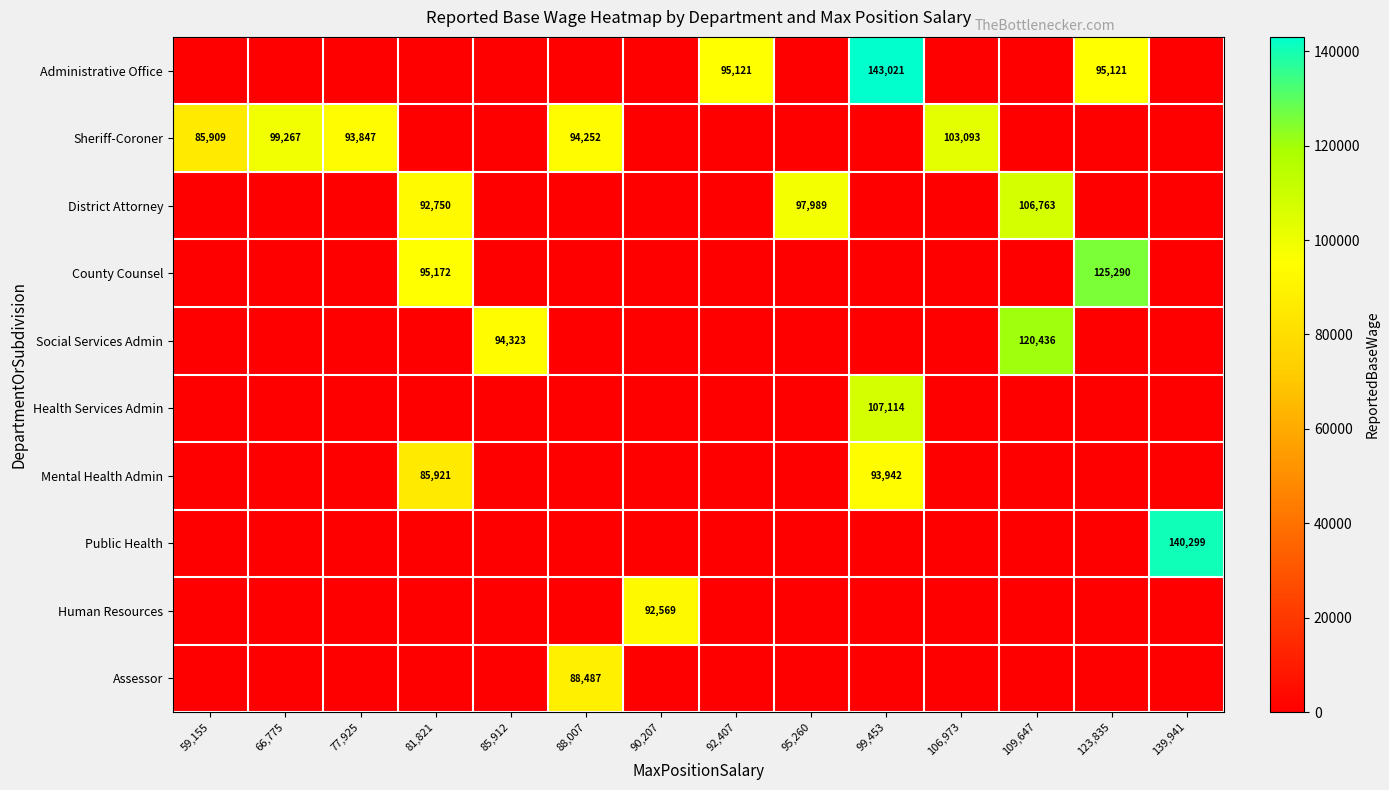

The Human Resources series shows 92569 at 90,207. True or false?

True